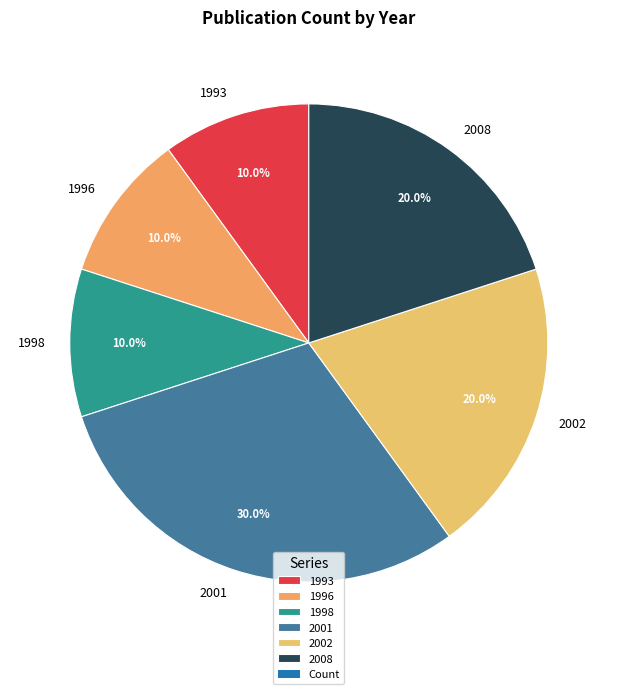

Count the number of slices in the pie.

6